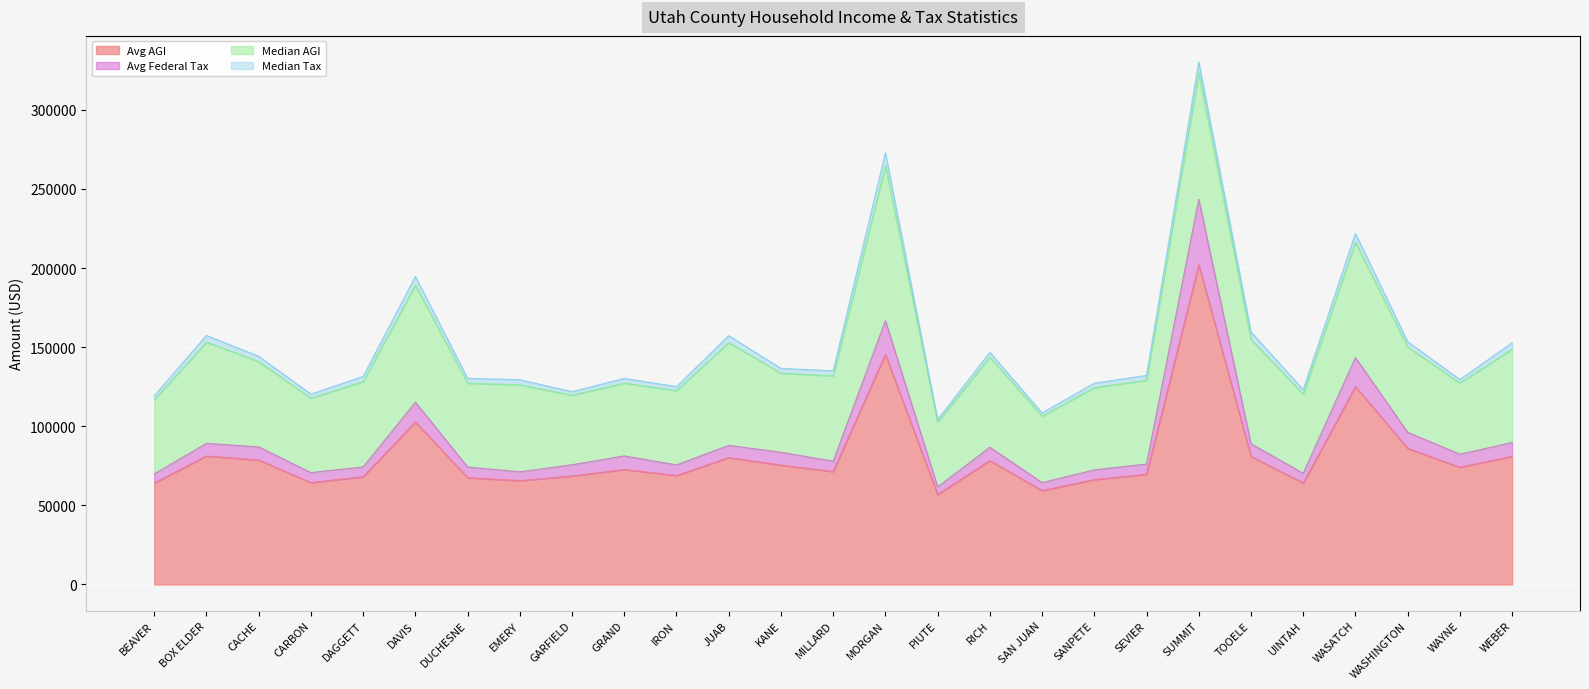

What is the total value across all series at GARFIELD?

121849.3